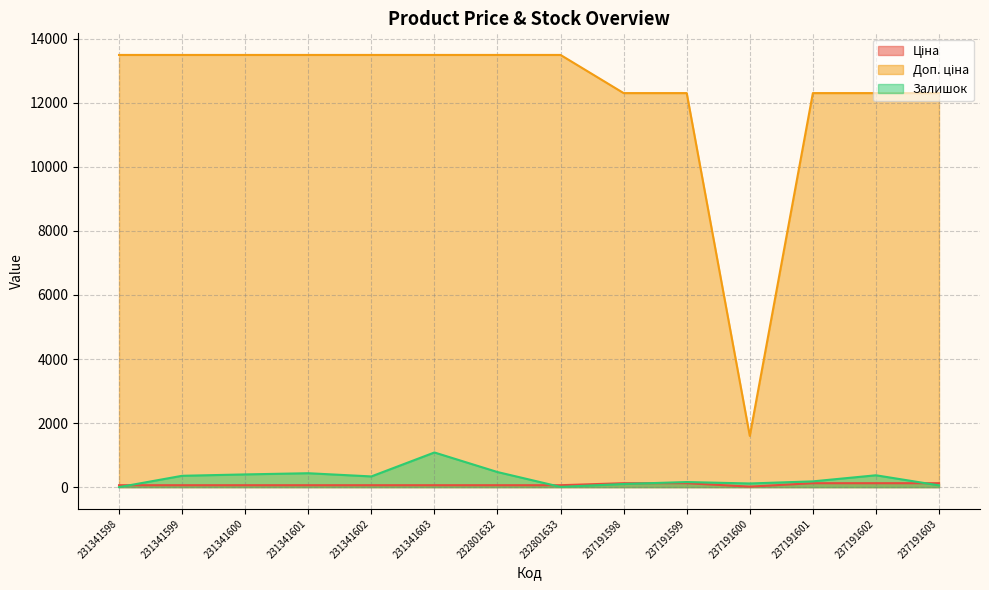

At which label is Залишок closest to 541?

232801632